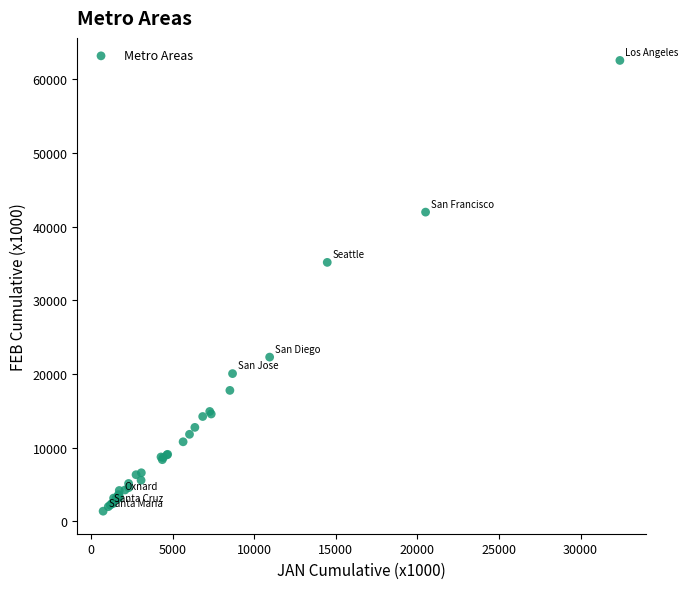

What Y value in the scatter plot is closest to 31961?

35143.6